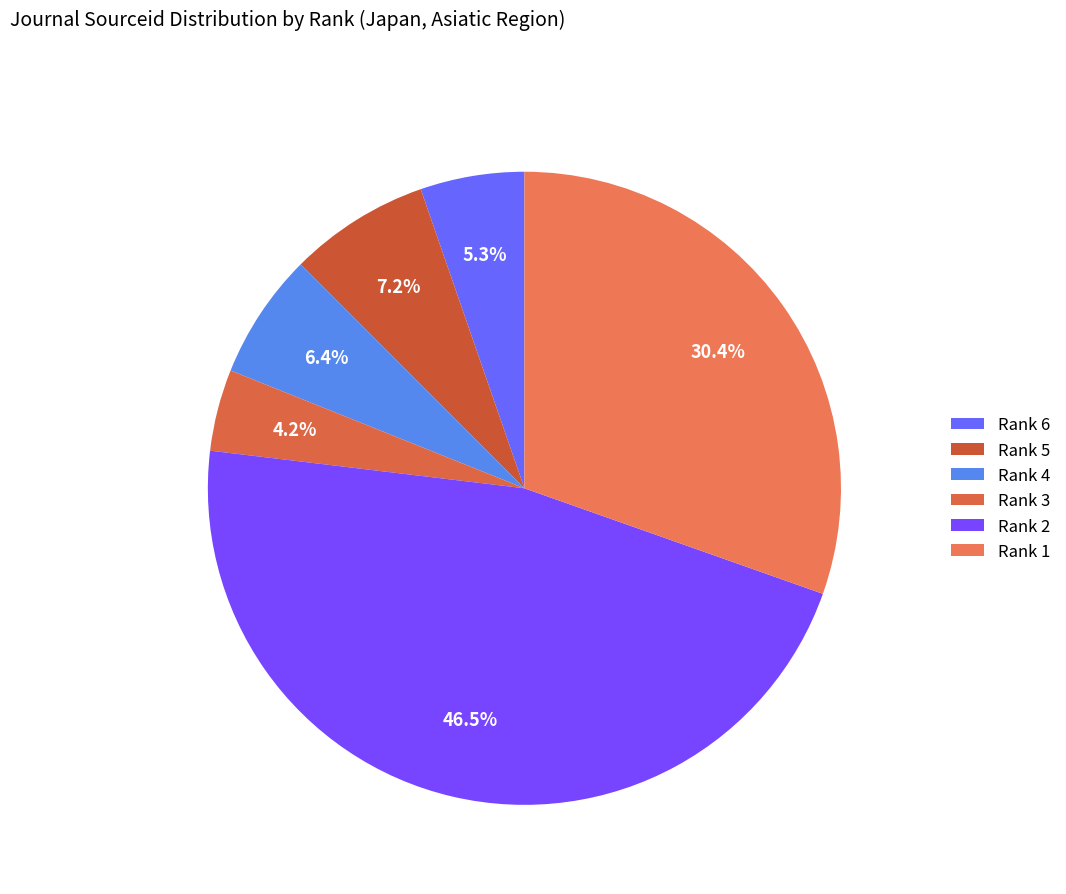

How many segments does this pie chart have?

6